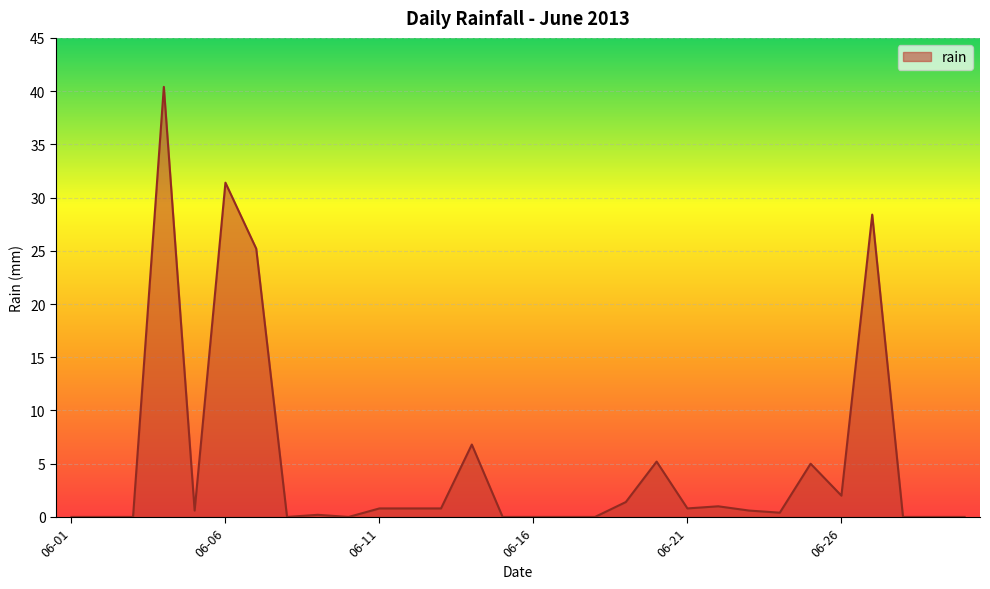

Reading left to right, what are all the values shown in this chart?

0.0	0.0	0.0	40.4	0.6	31.4	25.2	0.0	0.2	0.0	0.8	0.8	0.8	6.8	0.0	0.0	0.0	0.0	1.4	5.2	0.8	1.0	0.6	0.4	5.0	2.0	28.4	0.0	0.0	0.0